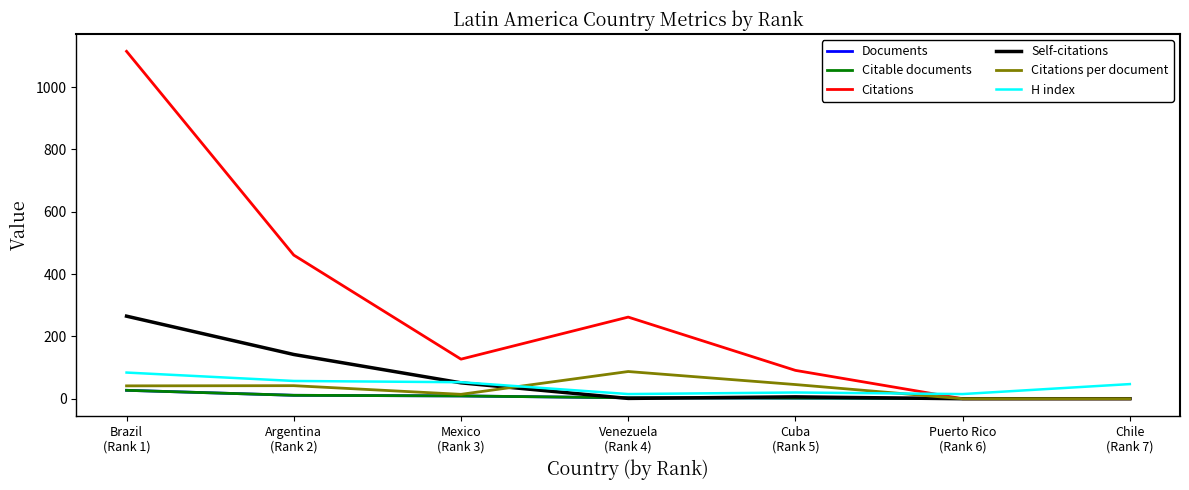

Does the chart display data point markers on the line(s)?

No